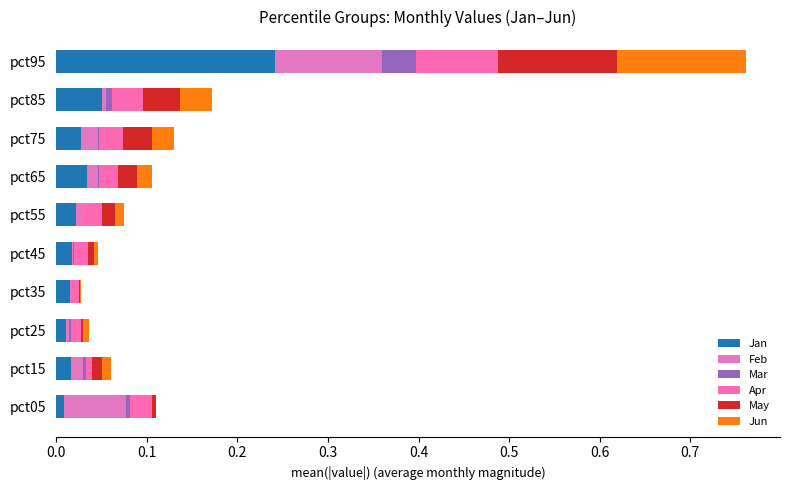

How many series are shown in this chart?

6